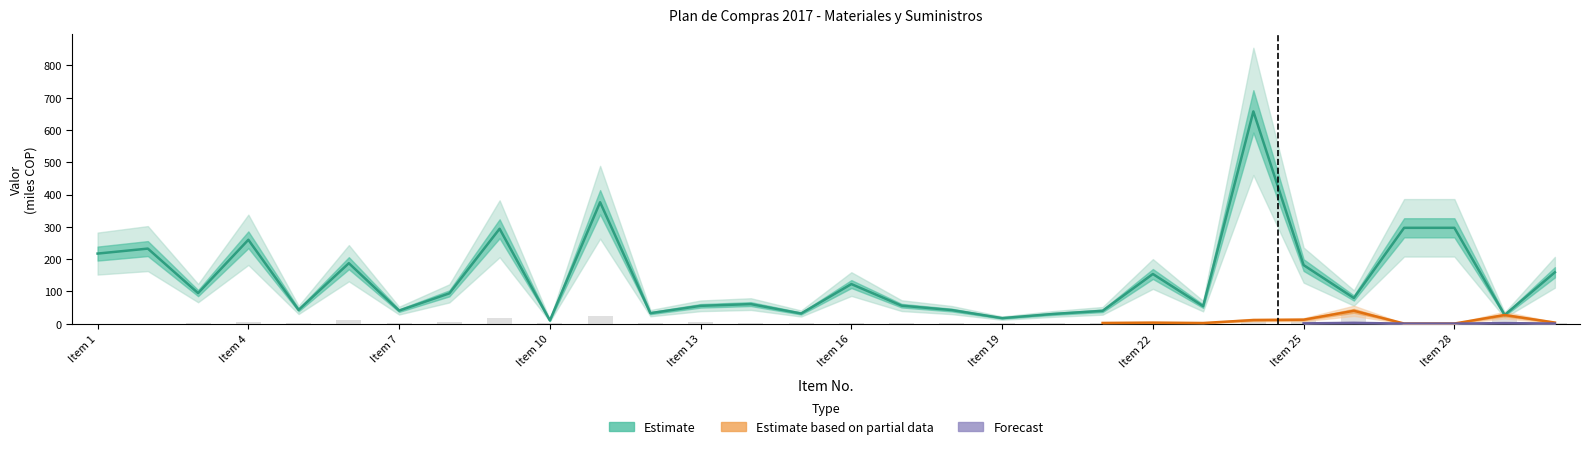

Which label corresponds to the largest value in the chart?

24